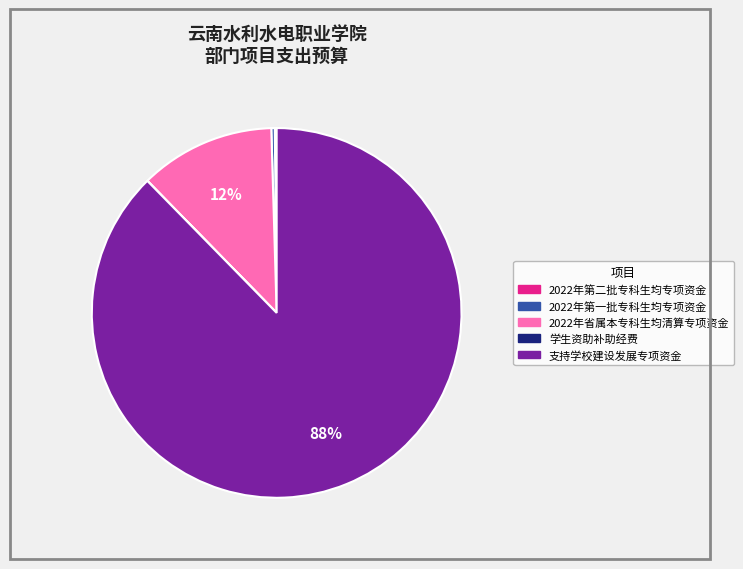

What is the largest slice in the pie chart?

支持学校建设发展专项资金